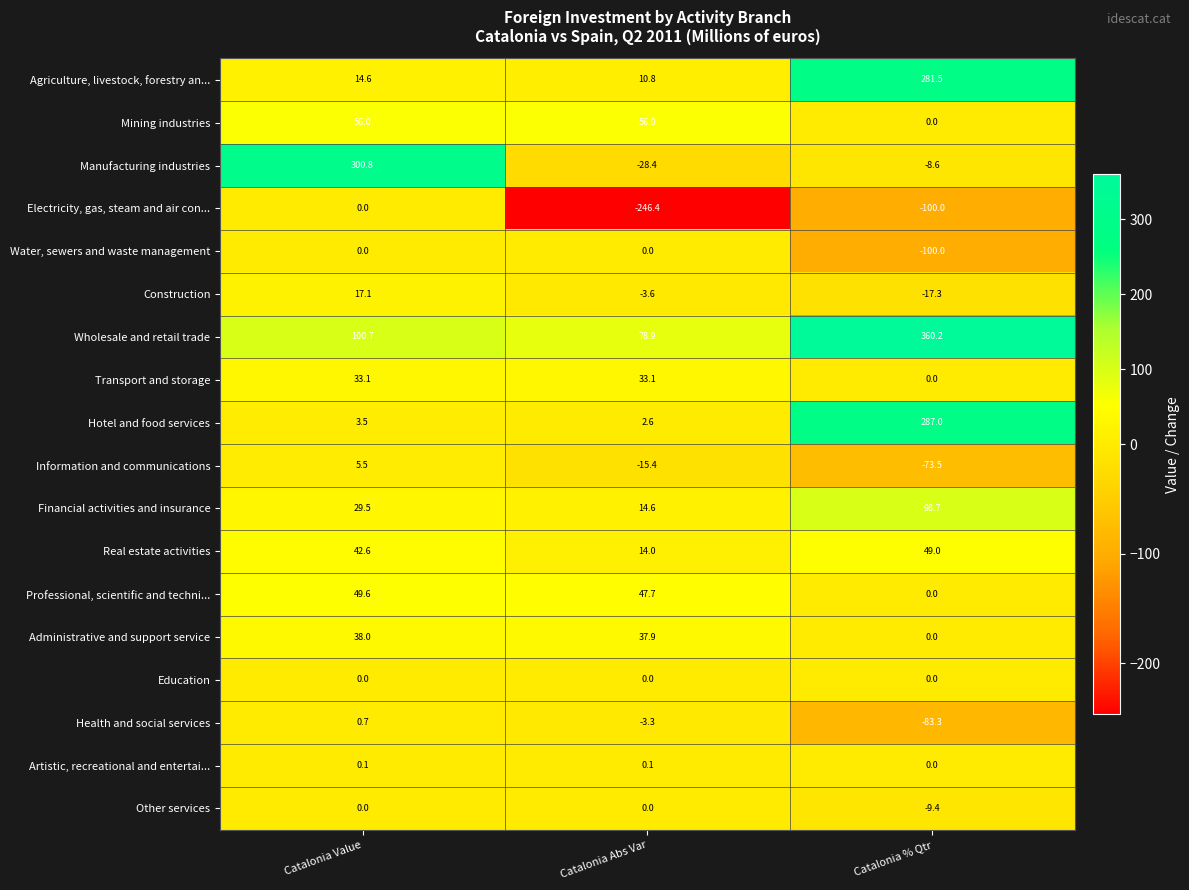

What is the maximum value for Administrative and support service?

38.0